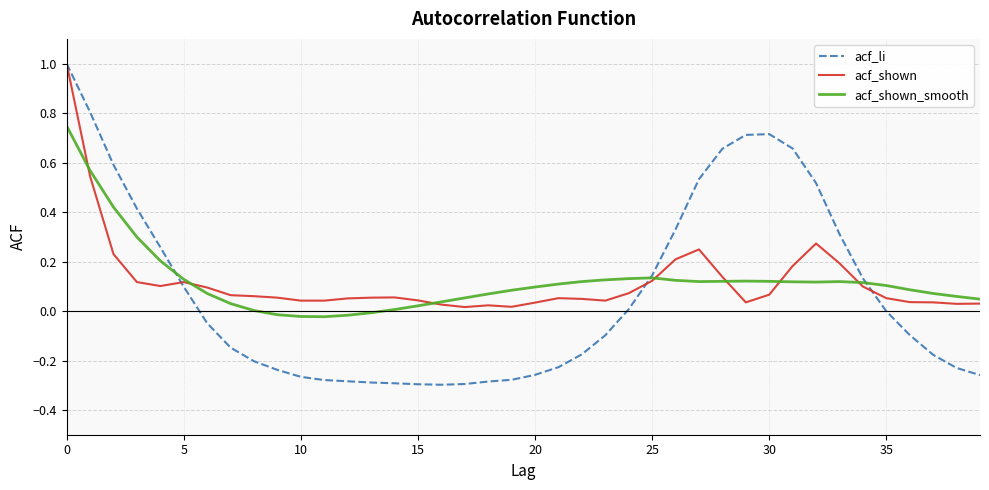

Which series ends up on top after the final intersection of acf_li and acf_shown?

acf_shown